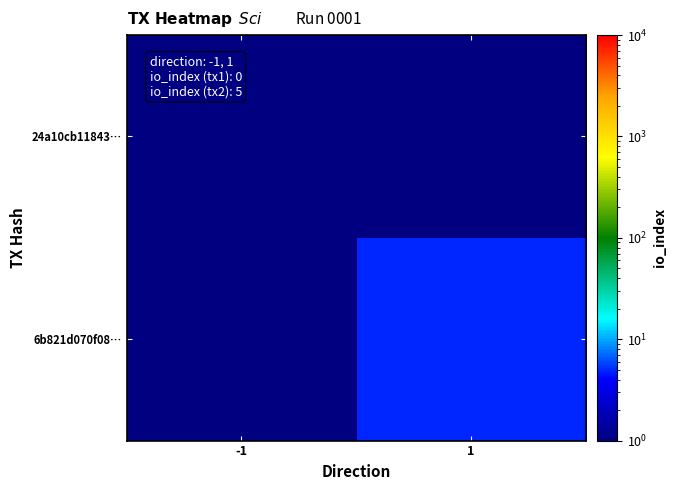

At which category is the sum across all series the highest?

1